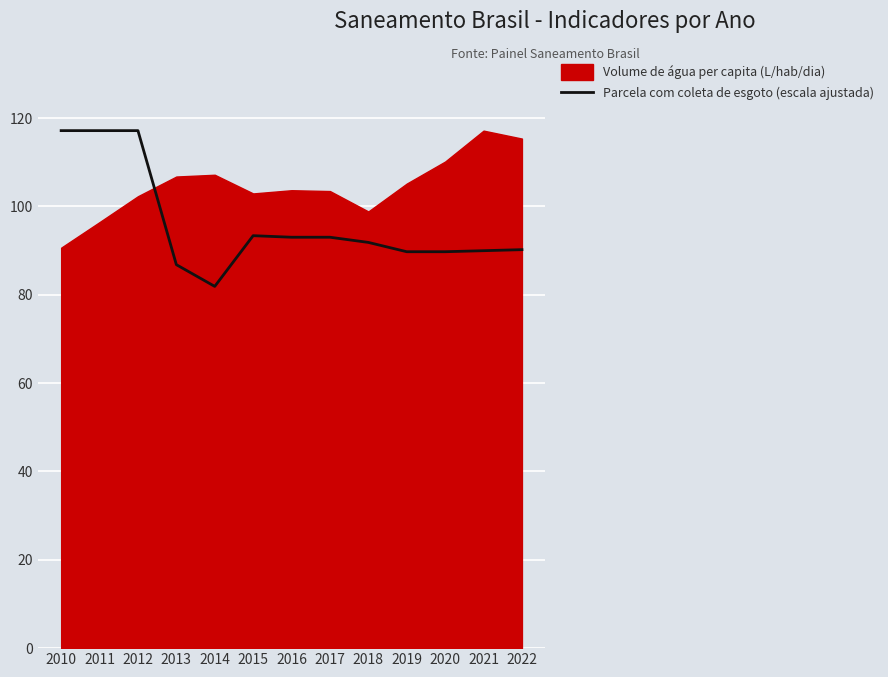

Is it true that the value at 2013 is 148.5?

False